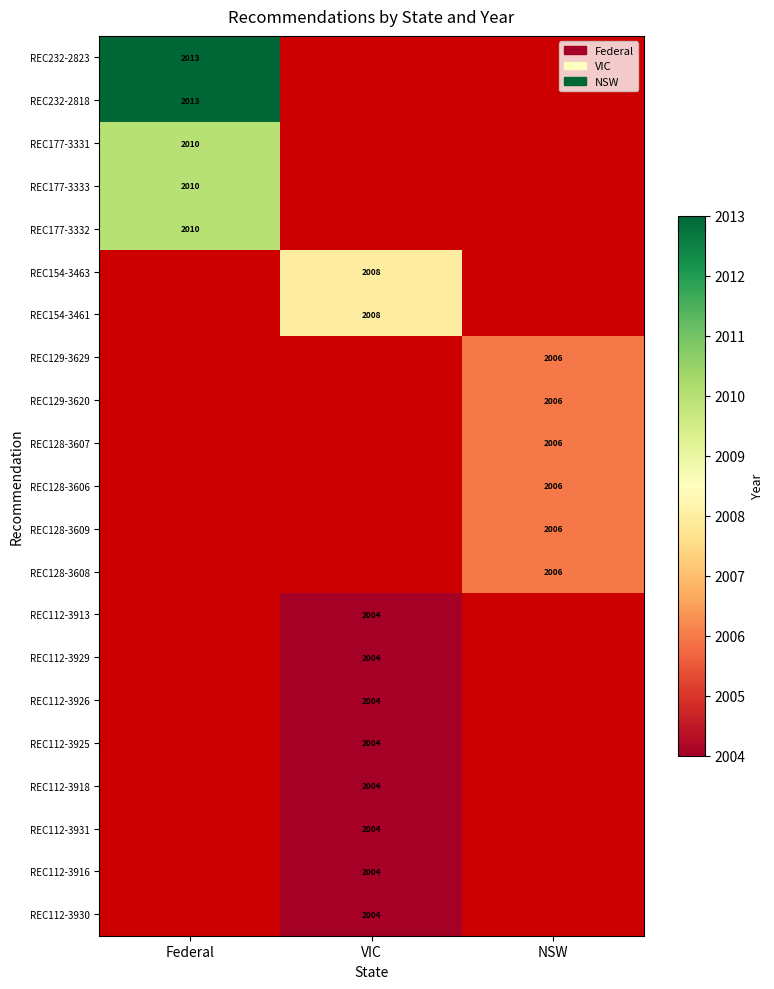

Count the number of data series in this chart.

21